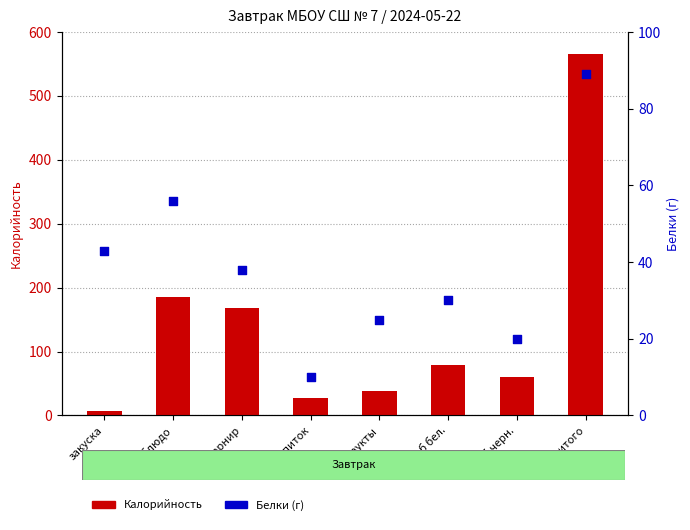

Which series reaches the minimum Y coordinate?

Калорийность